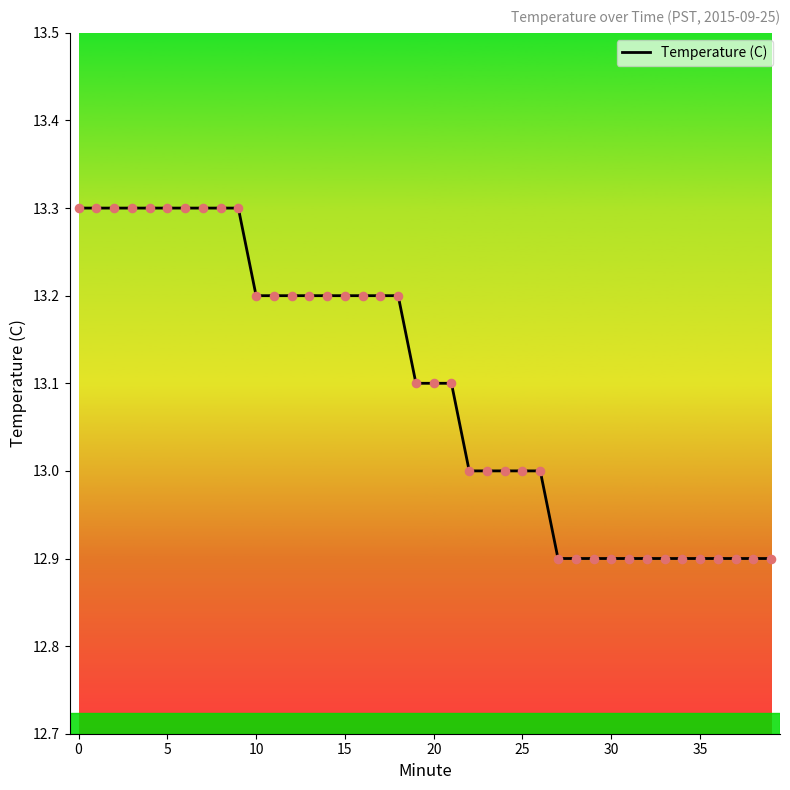

What is the difference between the maximum and minimum values?

0.4